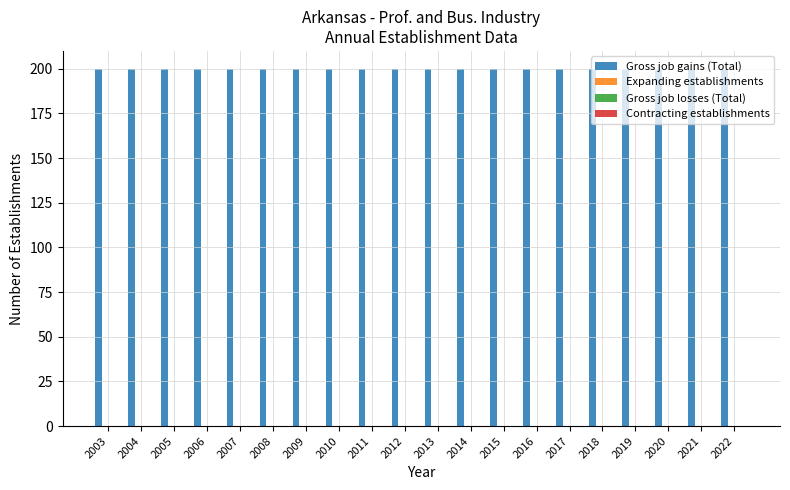

Reading left to right, list all the values displayed in this chart.

Gross job gains (Total): 200	200	200	200	200	200	200	200	200	200	200	200	200	200	200	200	200	200	200	200
Expanding establishments: 0	0	0	0	0	0	0	0	0	0	0	0	0	0	0	0	0	0	0	0
Gross job losses (Total): 0	0	0	0	0	0	0	0	0	0	0	0	0	0	0	0	0	0	0	0
Contracting establishments: 0	0	0	0	0	0	0	0	0	0	0	0	0	0	0	0	0	0	0	0